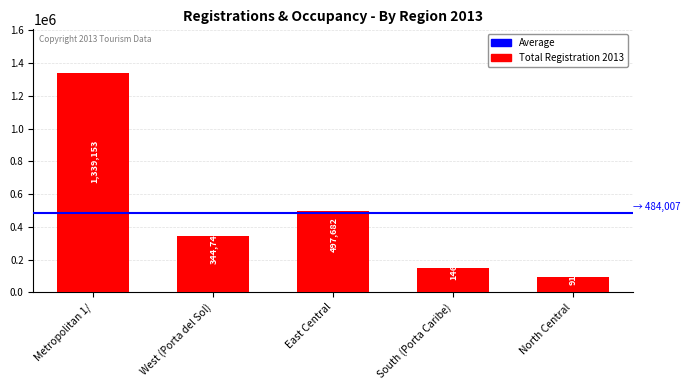

Rank the categories by value from lowest to highest.

North Central, South (Porta Caribe), West (Porta del Sol), East Central, Metropolitan 1/